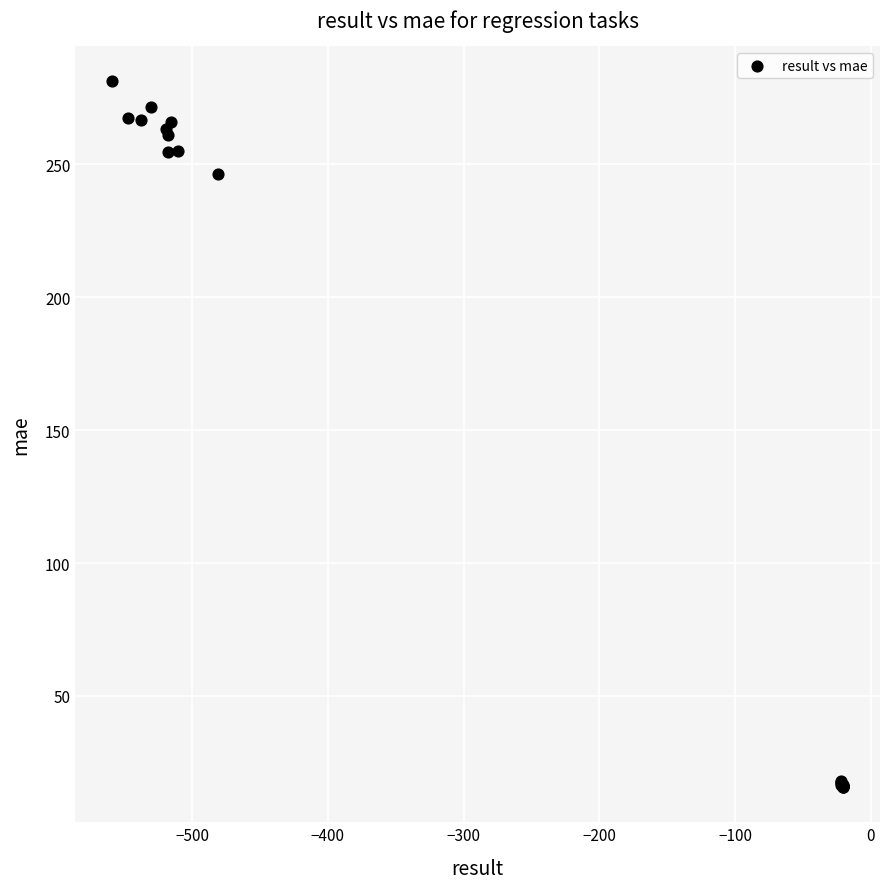

What Y value in the scatter plot is closest to 148?

246.3